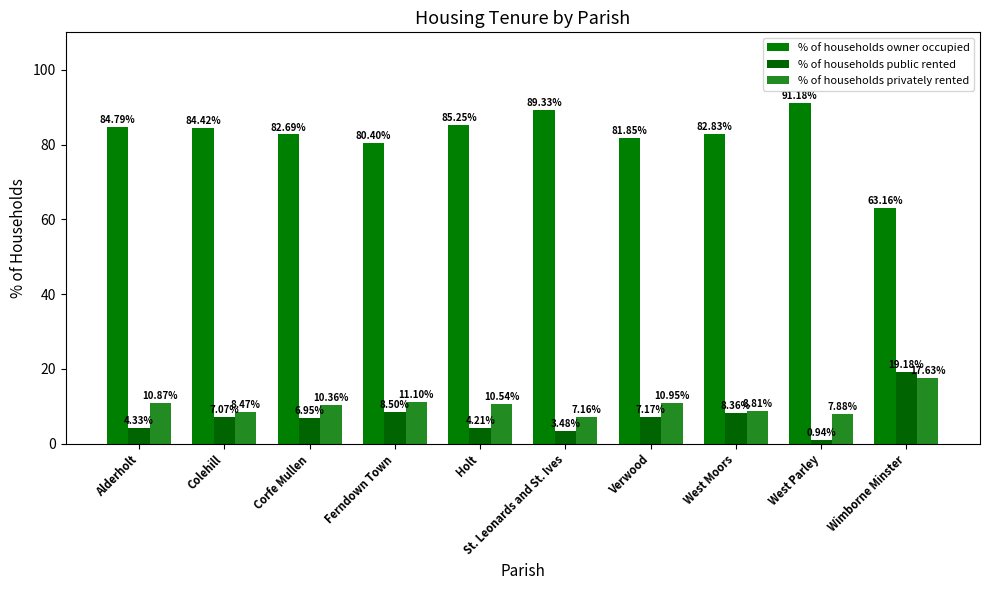

At which category is the sum across all series the highest?

Corfe Mullen